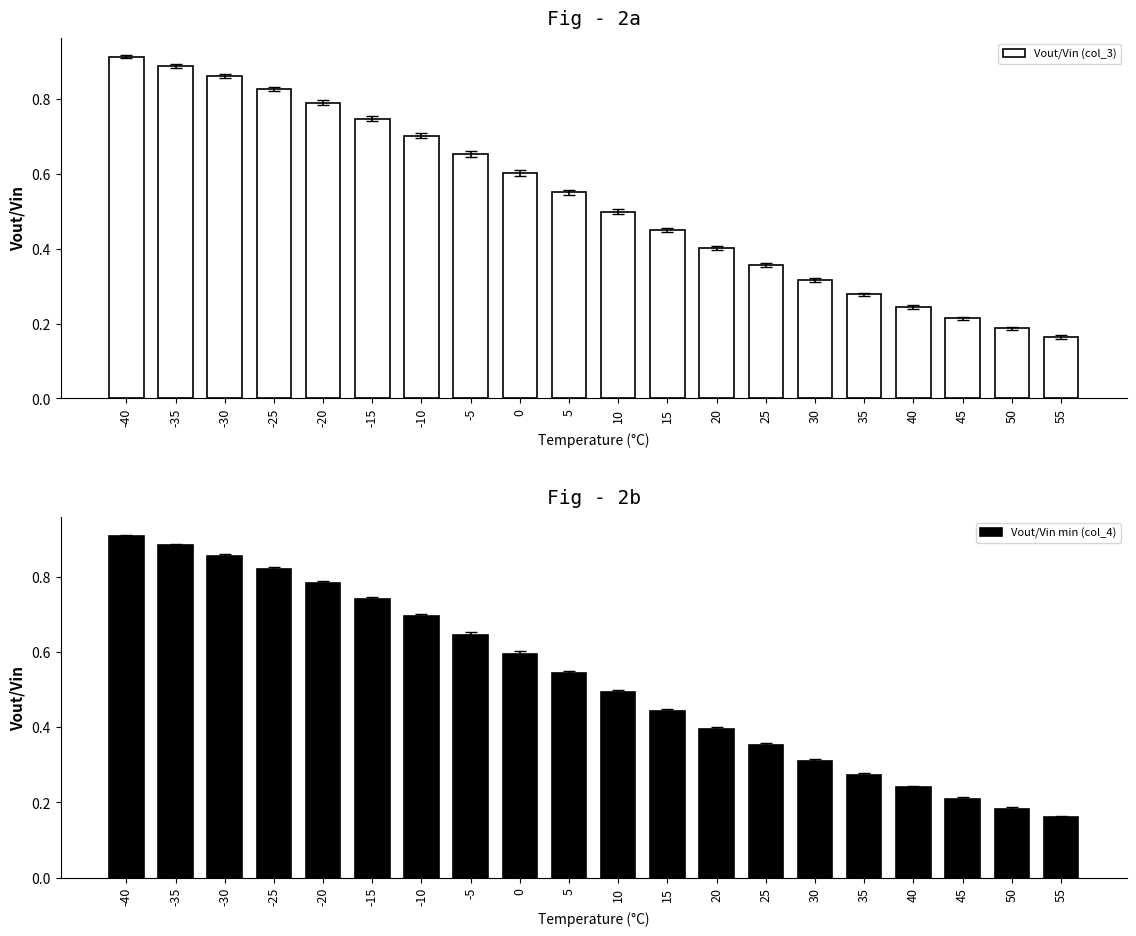

List the series in order of their peak value, lowest first.

Vout/Vin min (col_4), Vout/Vin (col_3)